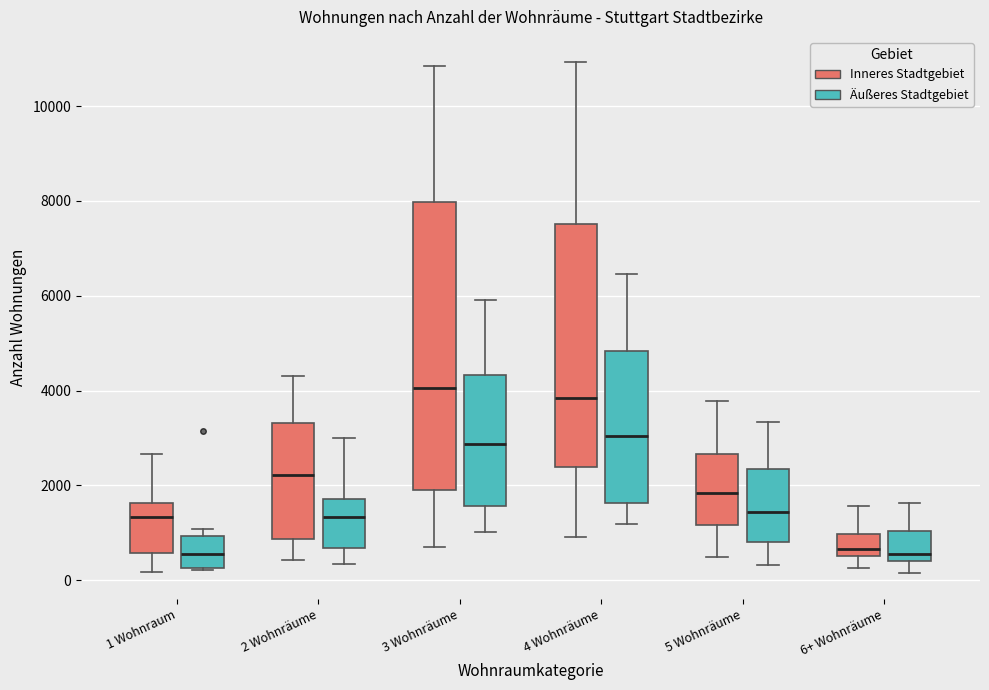

Reading left to right, transcribe this box plot: for each box, give where its median line is, the range the box spans, and where its two whiskers end, as read against the y-axis. The values are not printed on the chart, so give them approximately, as read against the axis.

1 Wohnraum (Inneres Stadtgebiet): median 1400, box 600 to 1600, whiskers 200 to 2600
1 Wohnraum (Äußeres Stadtgebiet): median 600, box 200 to 1000, whiskers 200 to 1000 (just above the box's upper edge)
2 Wohnräume (Inneres Stadtgebiet): median 2200, box 800 to 3400, whiskers 400 to 4400
2 Wohnräume (Äußeres Stadtgebiet): median 1400, box 600 to 1800, whiskers 400 to 3000
3 Wohnräume (Inneres Stadtgebiet): median 4000, box 1800 to 8000, whiskers 600 to 10800
3 Wohnräume (Äußeres Stadtgebiet): median 2800, box 1600 to 4400, whiskers 1000 to 6000
4 Wohnräume (Inneres Stadtgebiet): median 3800, box 2400 to 7600, whiskers 1000 to 11000
4 Wohnräume (Äußeres Stadtgebiet): median 3000, box 1600 to 4800, whiskers 1200 to 6400
5 Wohnräume (Inneres Stadtgebiet): median 1800, box 1200 to 2600, whiskers 400 to 3800
5 Wohnräume (Äußeres Stadtgebiet): median 1400, box 800 to 2400, whiskers 400 to 3400
6+ Wohnräume (Inneres Stadtgebiet): median 600 (just above the box's lower edge), box 600 to 1000, whiskers 200 to 1600
6+ Wohnräume (Äußeres Stadtgebiet): median 600, box 400 to 1000, whiskers 200 to 1600